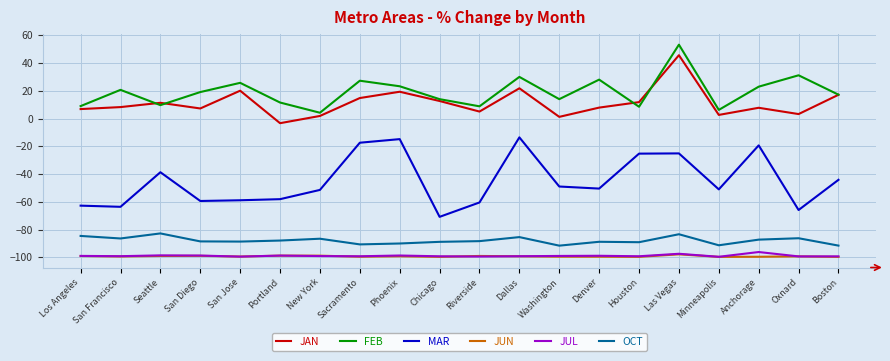

In JUL, how many points are lower than both neighbors (excluding endpoints)?

7